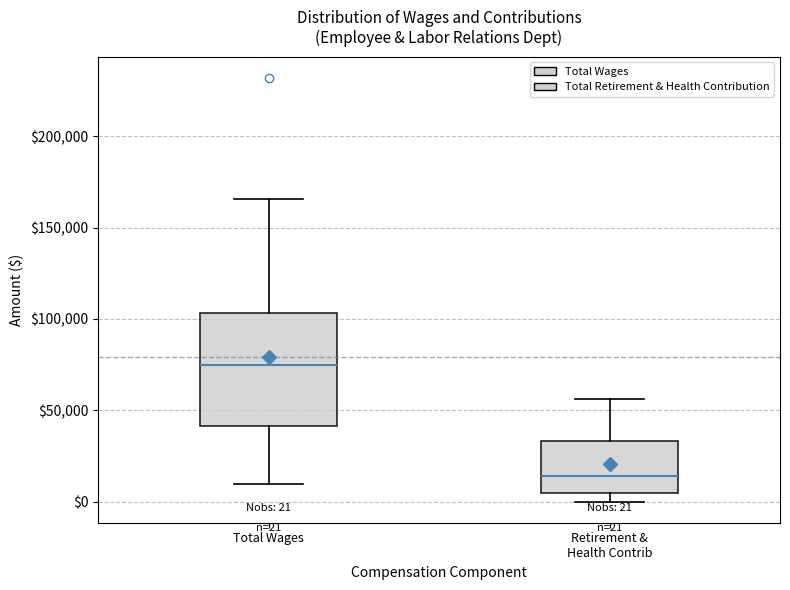

Which box has the highest median line?

Total Wages